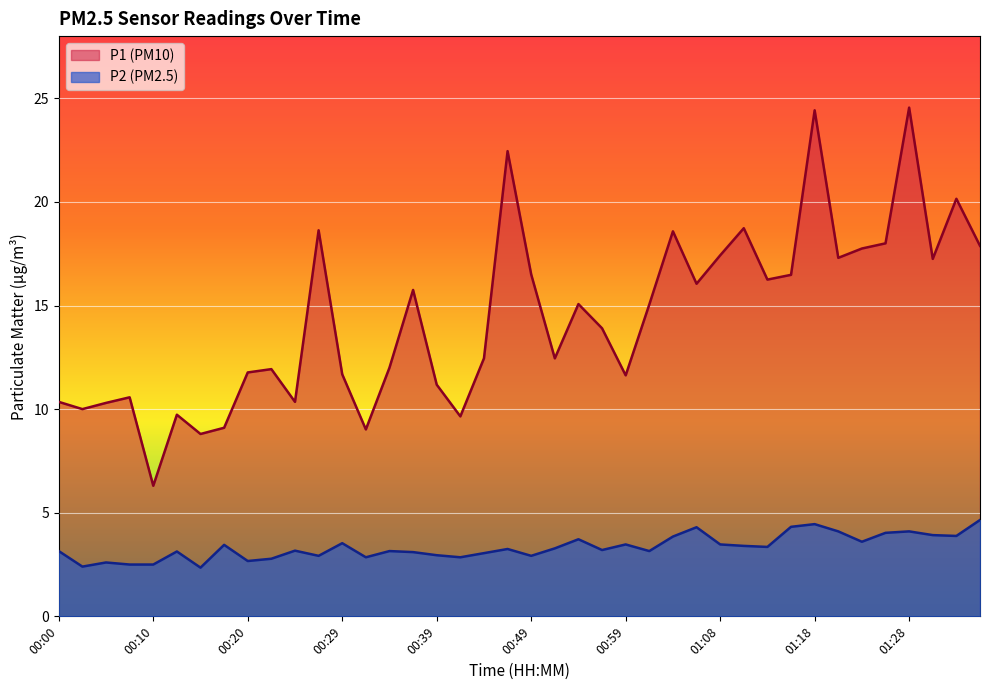

Reading left to right, extract all data points from this chart.

P1: 10.3	10.0	10.3	10.6	6.3	9.7	8.8	9.1	11.8	11.9	10.3	18.6	11.7	9.0	12.0	15.8	11.2	9.7	12.4	22.4	16.5	12.4	15.1	13.9	11.6	15.1	18.6	16.1	17.4	18.7	16.2	16.5	24.4	17.3	17.8	18.0	24.6	17.2	20.1	17.9
P2: 3.1	2.4	2.6	2.5	2.5	3.1	2.4	3.5	2.7	2.8	3.2	2.9	3.5	2.9	3.1	3.1	3.0	2.9	3.0	3.2	2.9	3.3	3.7	3.2	3.5	3.1	3.9	4.3	3.5	3.4	3.4	4.3	4.5	4.1	3.6	4.0	4.1	3.9	3.9	4.7